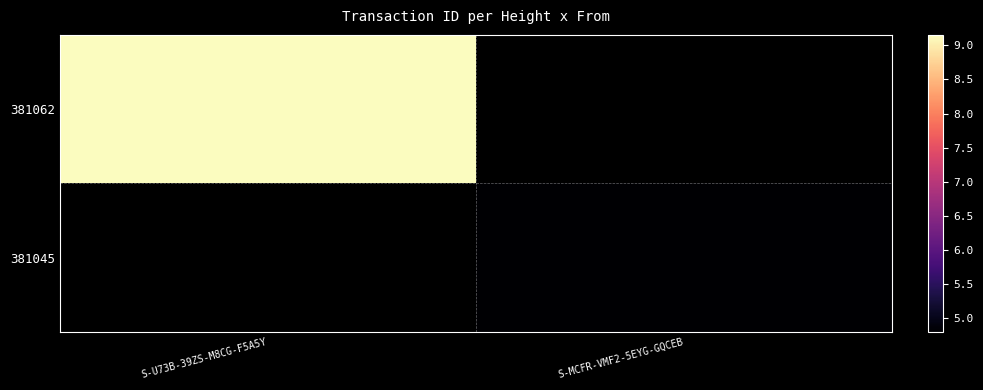

Count the number of data series in this chart.

2